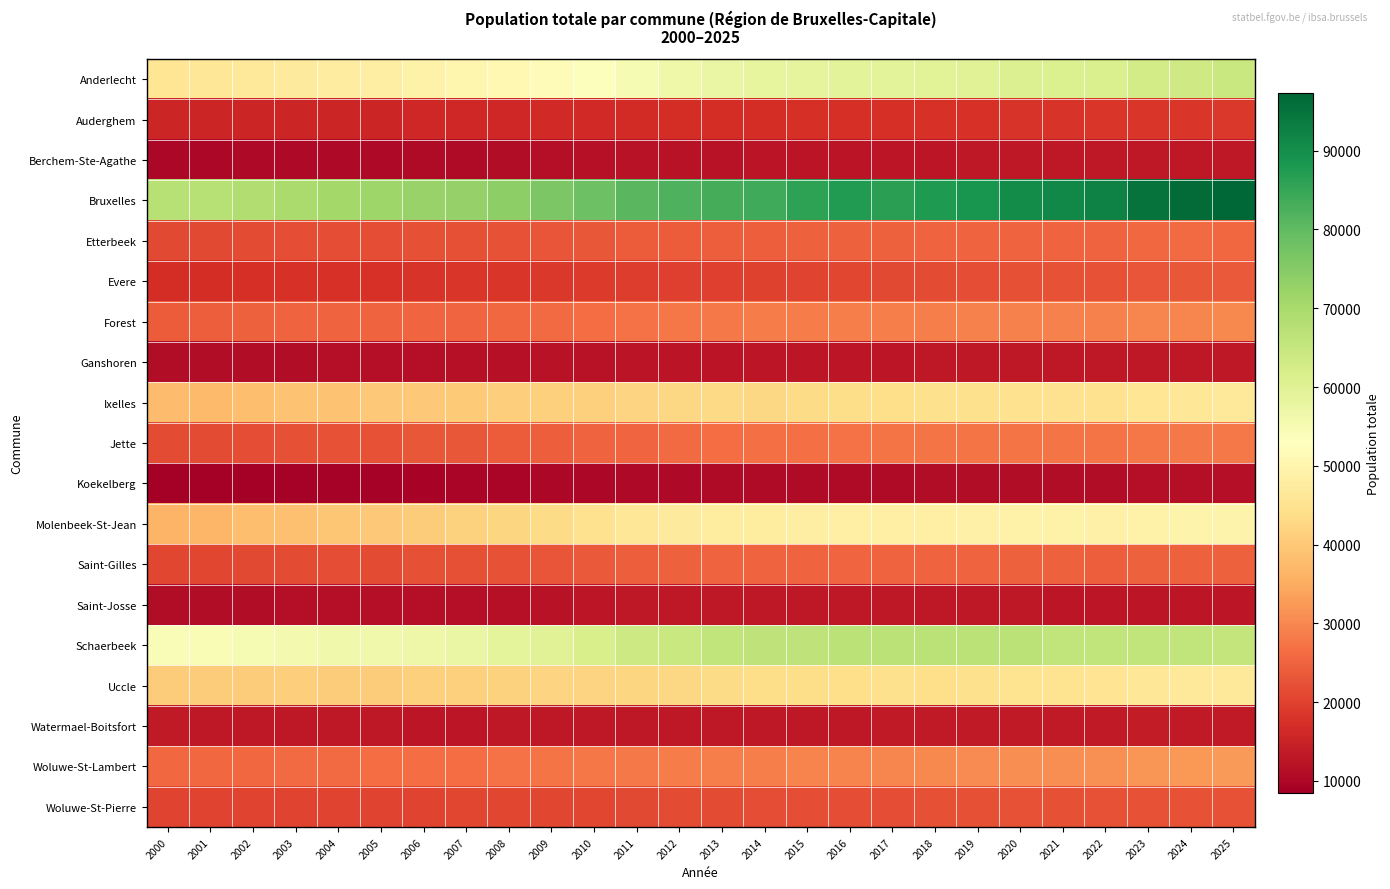

Which has a higher value, 2012 or 2014?

2014